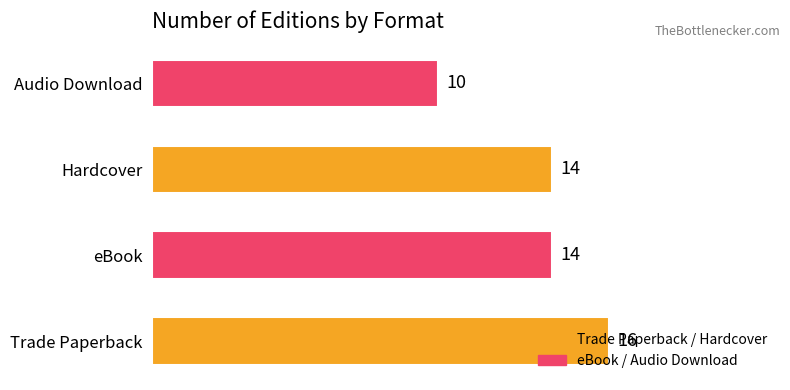

Which has a higher value, Trade Paperback or Hardcover?

Trade Paperback